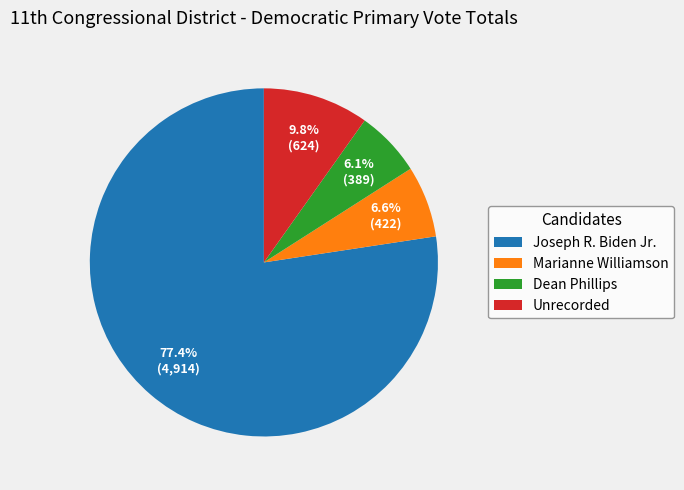

What is the ratio of the value at Marianne Williamson to the value at Joseph R. Biden Jr.?

0.1